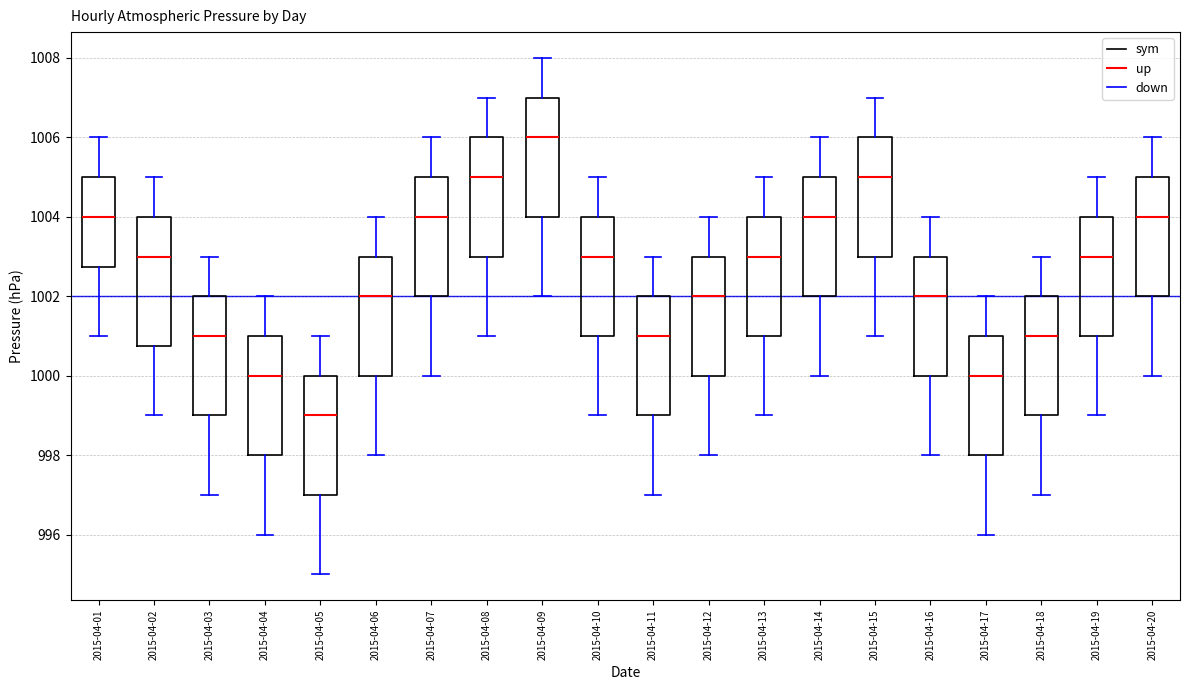

Where is the lower edge of the box for 2015-04-15 on the y-axis? The values are not printed on the chart, so give them approximately, as read against the axis.

1003.0